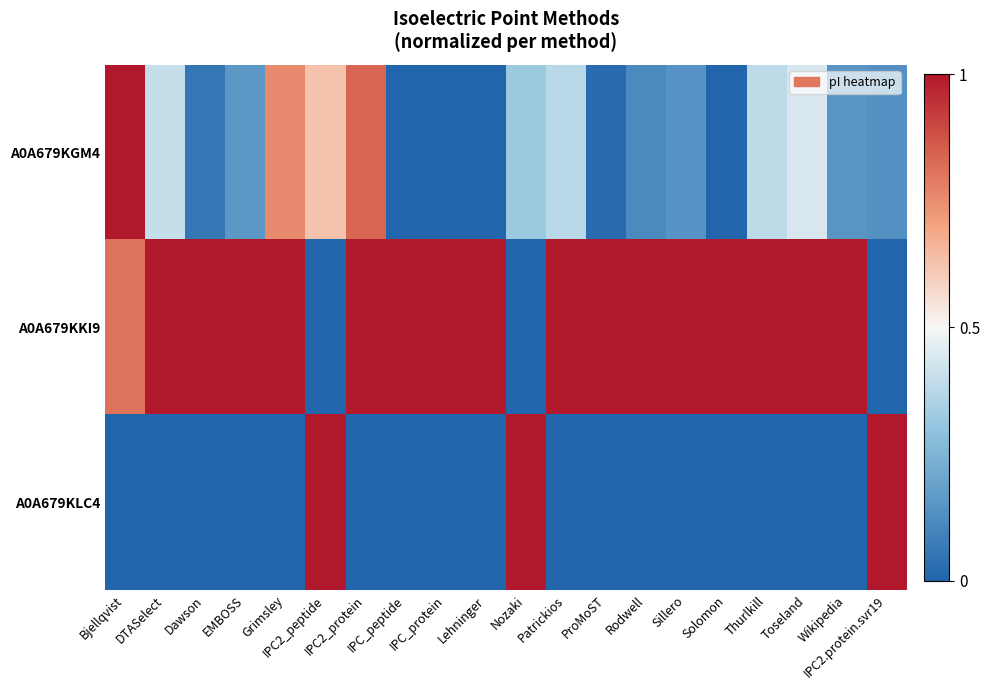

Between IPC2_peptide and Patrickios, which is larger?

IPC2_peptide